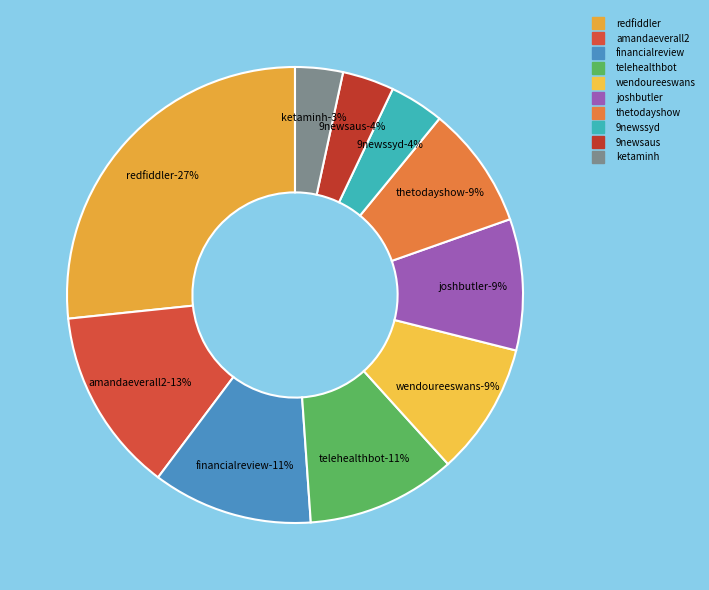

Rank the categories by value from highest to lowest.

redfiddler, amandaeverall2, financialreview, telehealthbot, wendoureeswans, joshbutler, thetodayshow, 9newssyd, 9newsaus, ketaminh